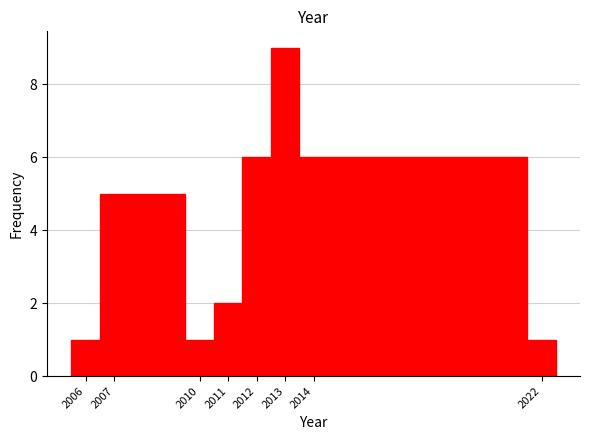

Reading left to right, transcribe this chart: for each bar, give the range it covers on the x-axis and its height. The values are not printed on the chart, so give them approximately, as read against the axis.

2005.5 to 2006.5: 1
2006.5 to 2009.5: 5
2009.5 to 2010.5: 1
2010.5 to 2011.5: 2
2011.5 to 2012.5: 6
2012.5 to 2013.5: 9
2013.5 to 2021.5: 6
2021.5 to 2022.5: 1